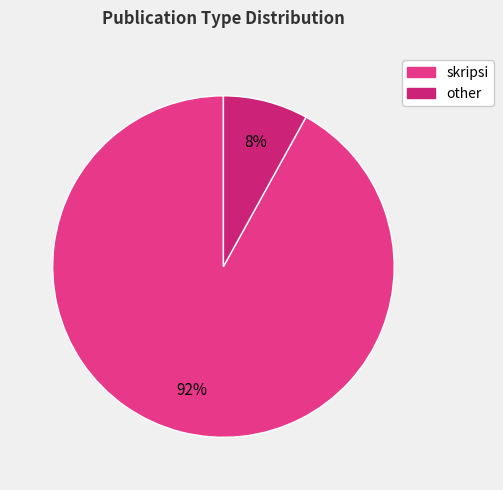

Count the number of slices in the pie.

2